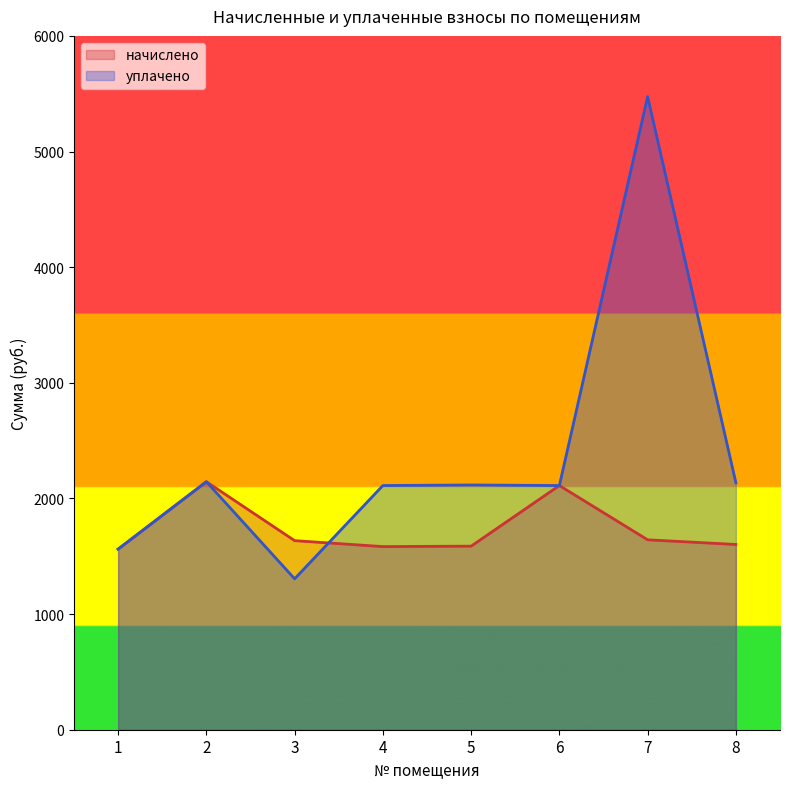

Which label corresponds to the smallest value in the chart?

3